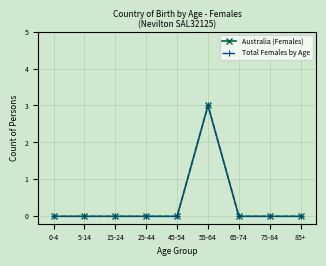

What is the label of the 9th point from the right?

0-4